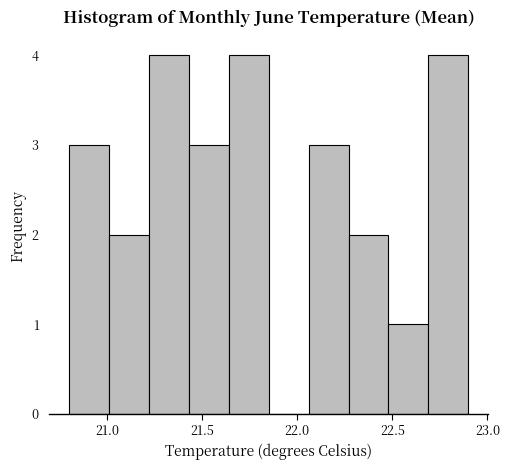

What is the height of the bar covering 21.43 to 21.64 on the x-axis? Neither the bar edges nor the heights are printed on the chart, so give them approximately, as read against the axes.

3